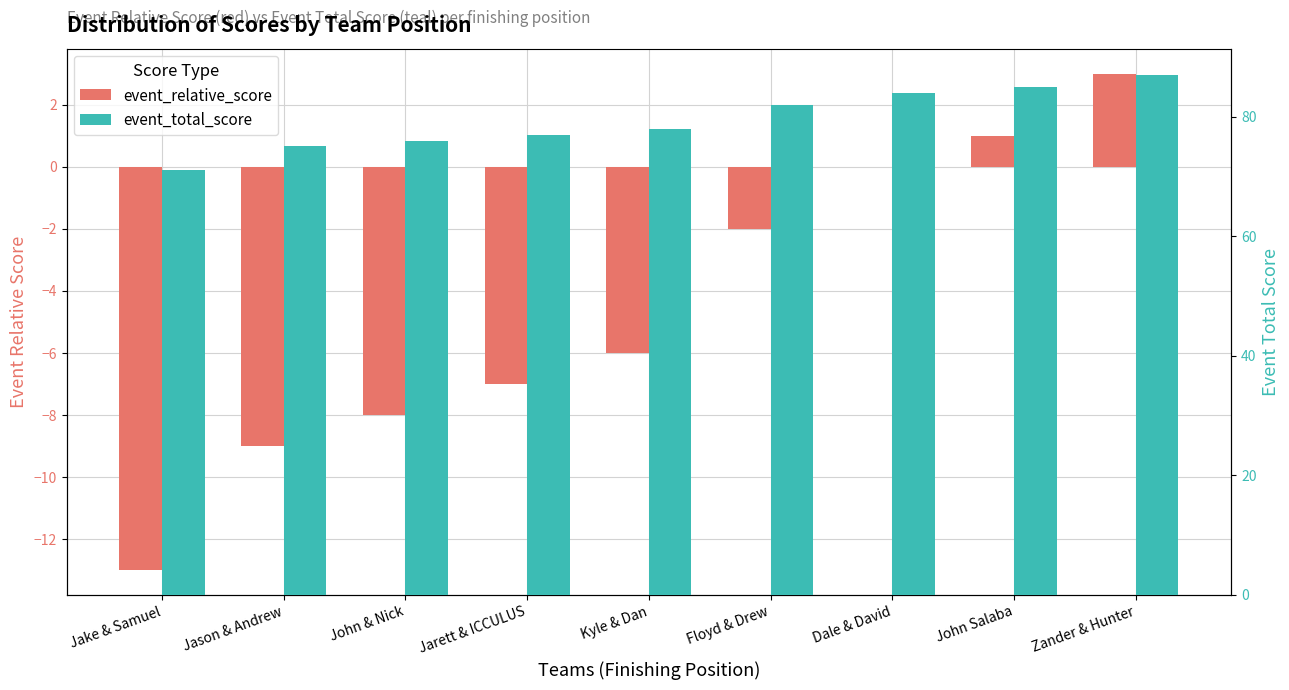

What is the highest value of the event_total_score series?

87